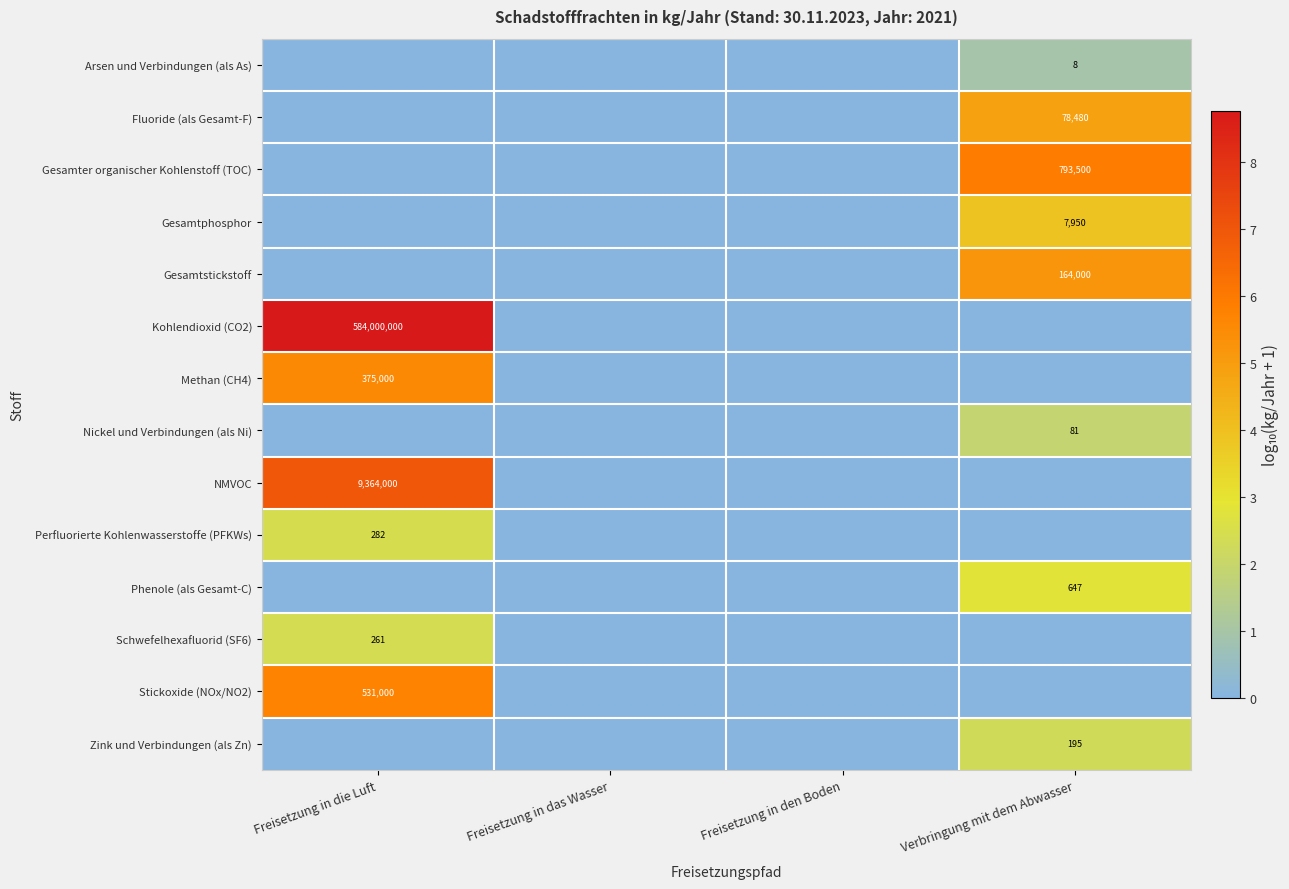

The Gesamter organischer Kohlenstoff (TOC) series shows 237505 at Verbringung mit dem Abwasser. True or false?

False